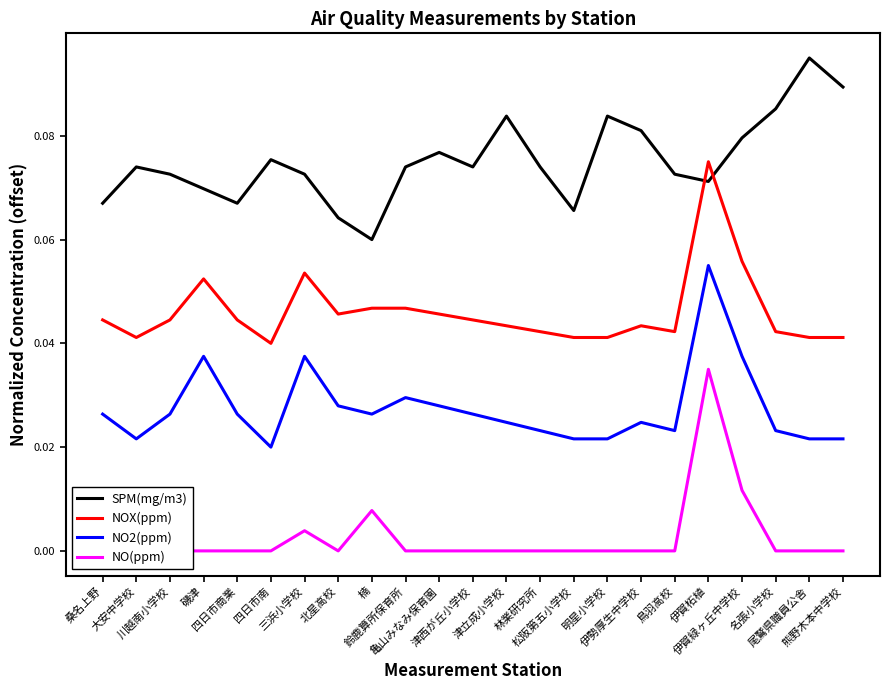

List the series in order of their peak value, lowest first.

NO(ppm), NO2(ppm), NOX(ppm), SPM(mg/m3)